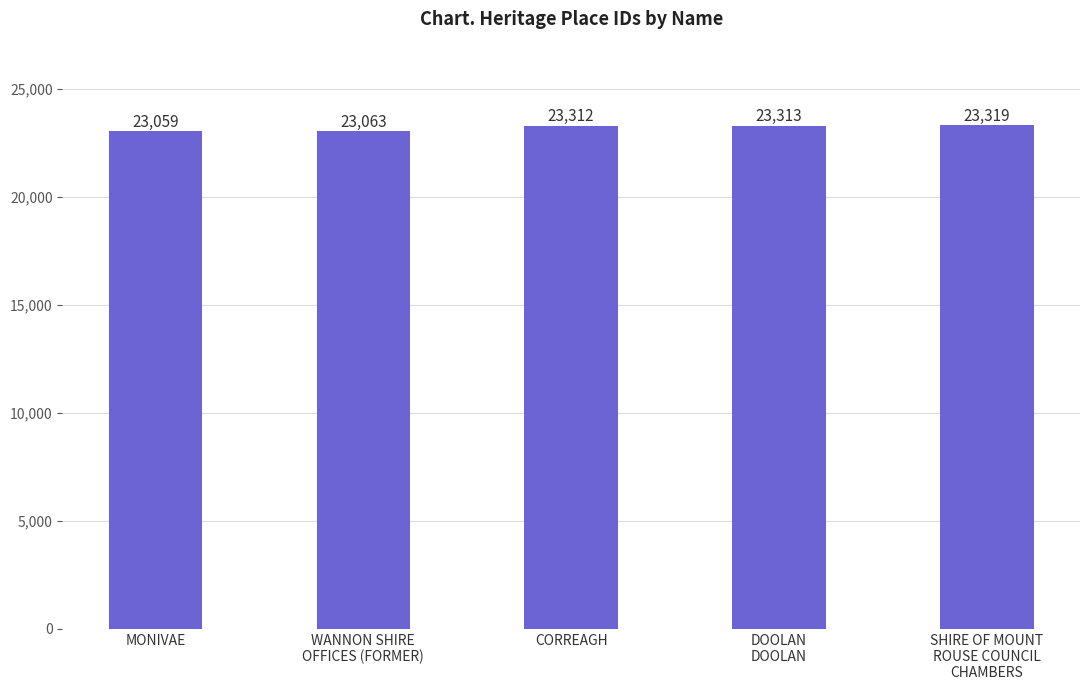

What is the approximate value at DOOLAN
DOOLAN, to the nearest 5?

23315